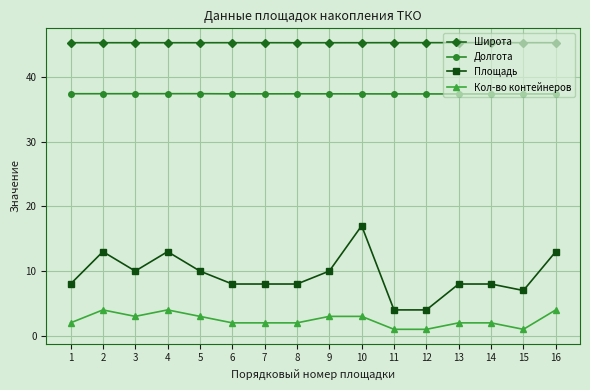

How many Долгота values are between 37 and 38?

16